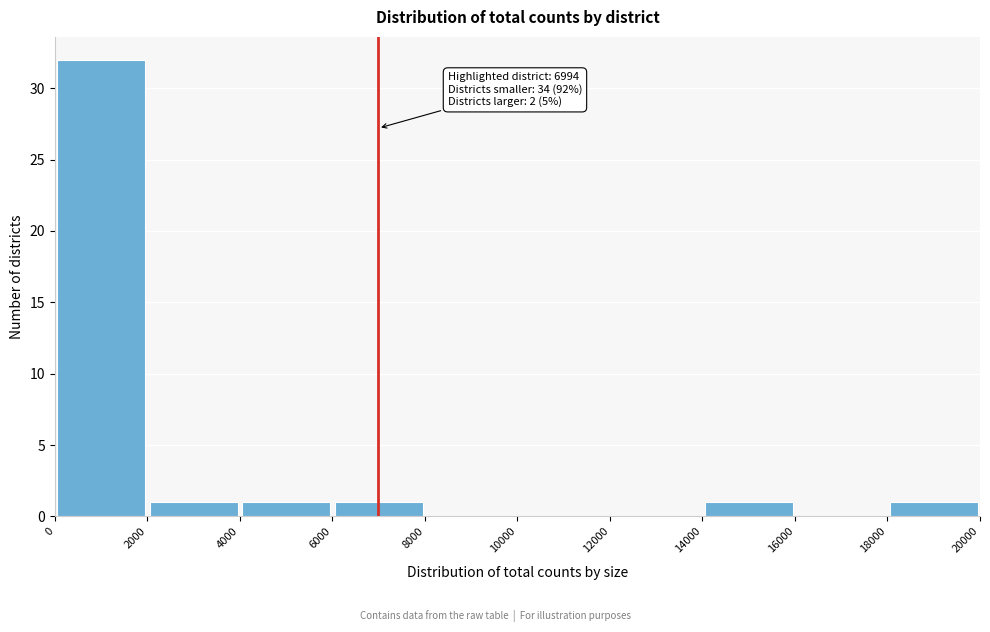

Which range on the x-axis has the tallest bar?

0 to 2000